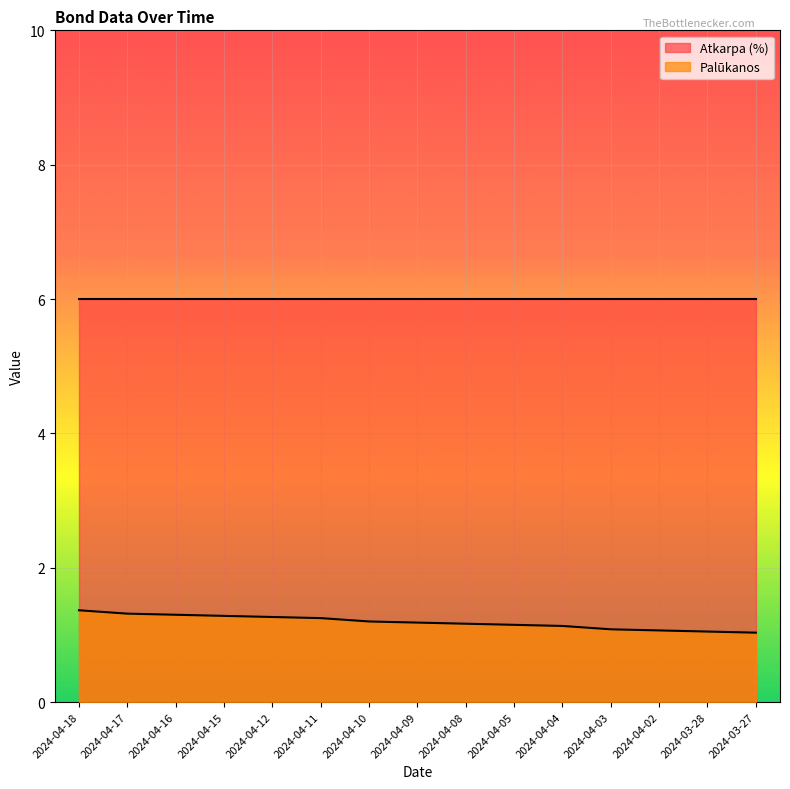

True or false: the data shows 2.1 at 2024-04-12.

False